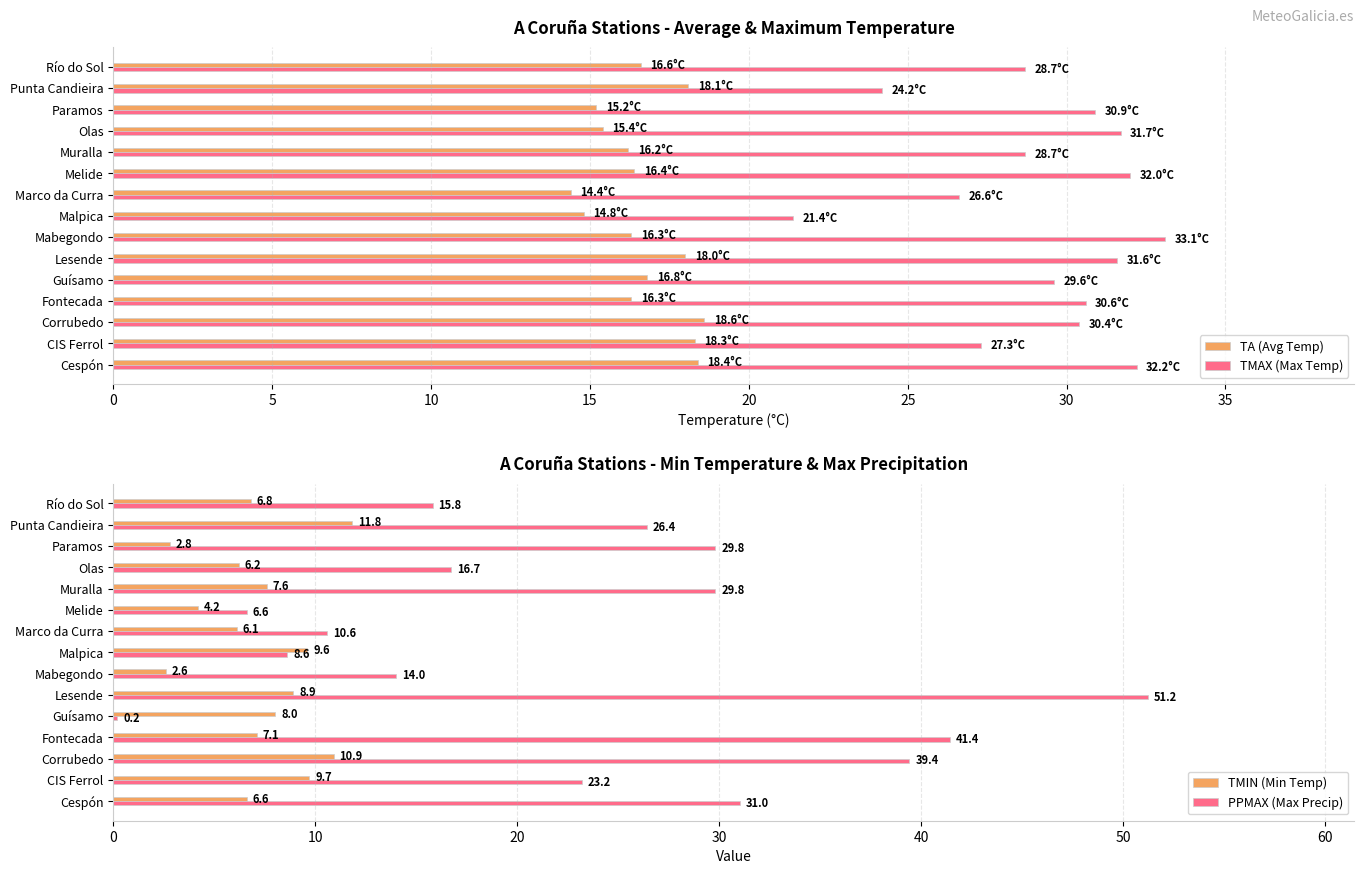

List the series in order of their peak value, highest first.

PPMAX (Max Precip), TMAX (Max Temp), TA (Avg Temp), TMIN (Min Temp)